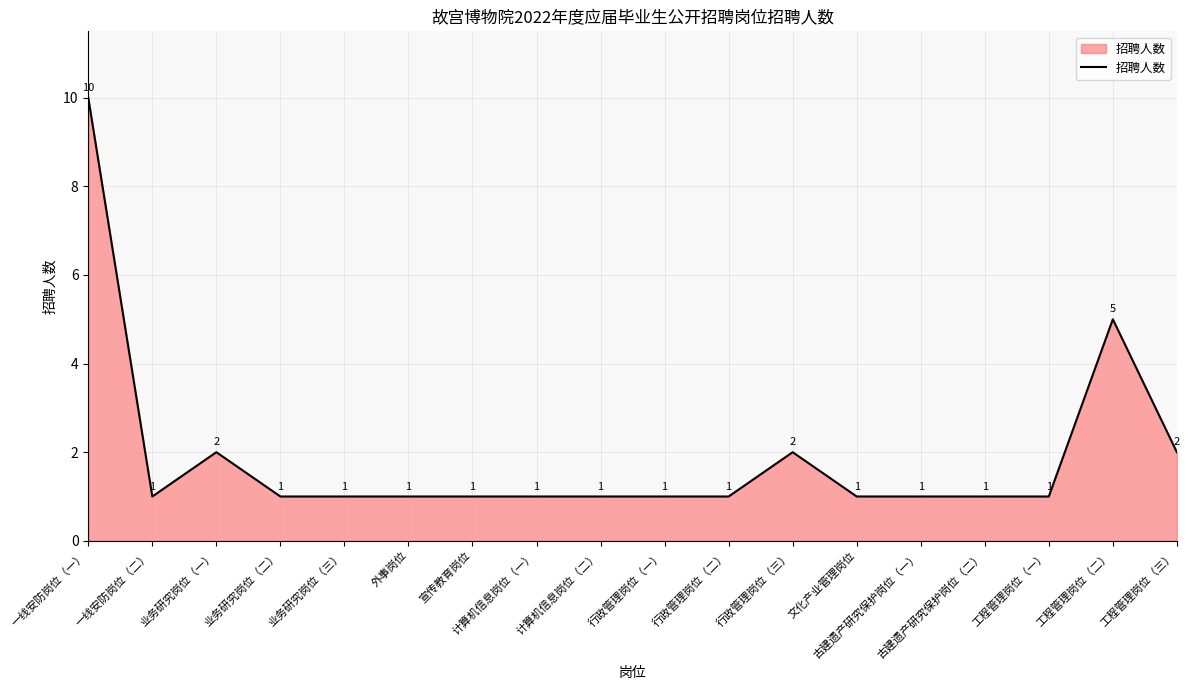

Between 古建遗产研究保护岗位（一） and 一线安防岗位（一）, which is larger?

一线安防岗位（一）